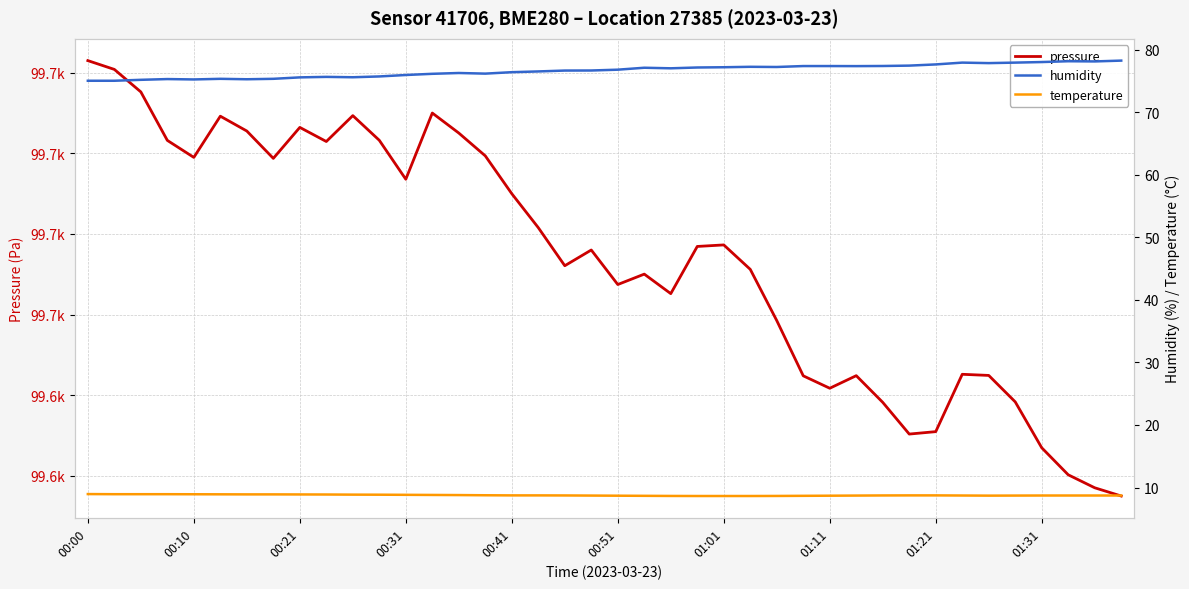

What is the difference between the maximum and minimum values in the pressure series?

54.0